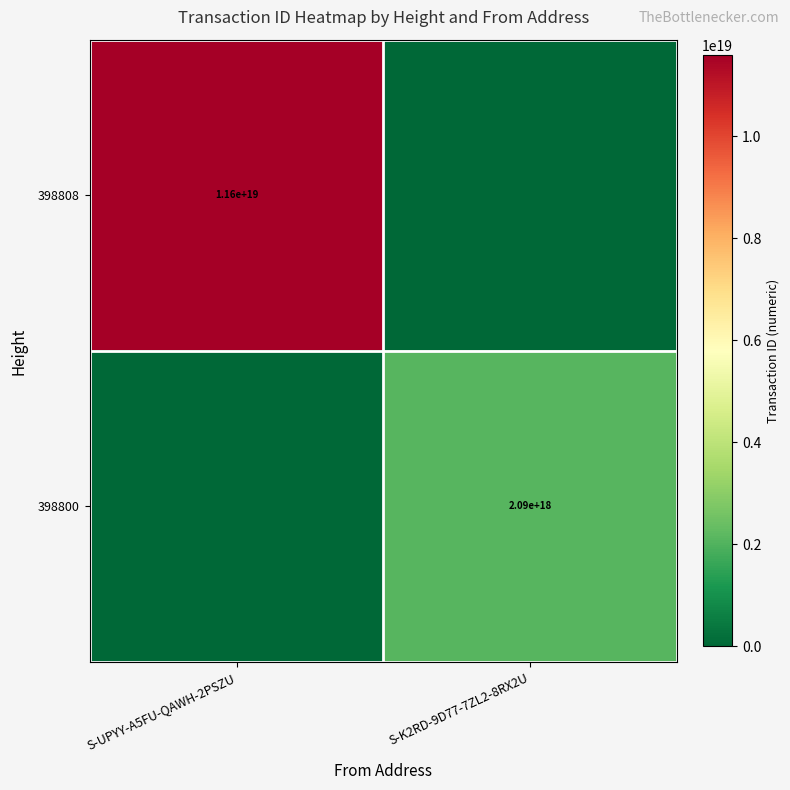

The 398808 series shows 3875492188245081600 at S-UPYY-A5FU-QAWH-2PSZU. True or false?

False